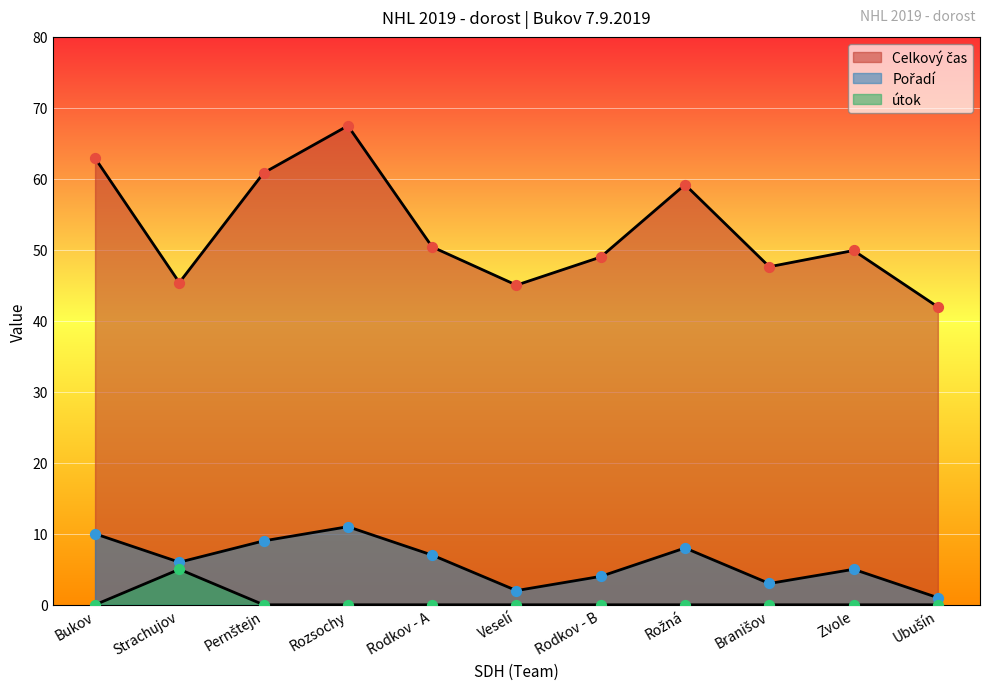

At which category is the sum across all series the highest?

Rozsochy